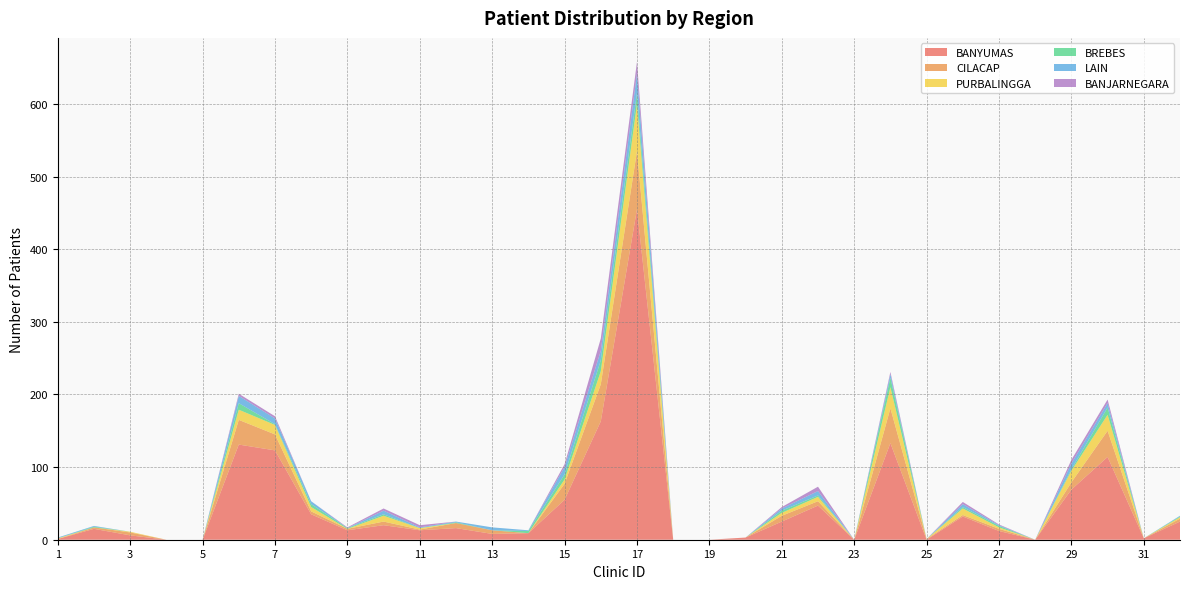

Reading left to right, what are all the values shown in this chart?

BANYUMAS: 1=1	2=15	3=6	4=0	5=0	6=131	7=123	8=35	9=13	10=20	11=13	12=16	13=8	14=9	15=55	16=163	17=455	18=0	19=0	20=3	21=25	22=47	23=0	24=133	25=0	26=32	27=12	28=0	29=69	30=114	31=2	32=25
CILACAP: 1=0	2=2	3=4	4=0	5=0	6=34	7=22	8=4	9=2	10=5	11=1	12=7	13=5	14=0	15=22	16=51	17=80	18=0	19=0	20=0	21=8	22=6	23=0	24=48	25=1	26=2	27=3	28=0	29=10	30=36	31=0	32=4
PURBALINGGA: 1=1	2=0	3=1	4=0	5=0	6=14	7=13	8=6	9=0	10=8	11=2	12=0	13=0	14=0	15=6	16=18	17=65	18=0	19=0	20=0	21=4	22=6	23=0	24=29	25=0	26=9	27=2	28=0	29=16	30=22	31=0	32=2
BREBES: 1=0	2=1	3=0	4=0	5=0	6=9	7=1	8=4	9=1	10=2	11=0	12=1	13=0	14=3	15=7	16=15	17=15	18=0	19=0	20=0	21=3	22=2	23=0	24=13	25=0	26=2	27=2	28=0	29=2	30=10	31=0	32=1
LAIN: 1=1	2=1	3=0	4=0	5=0	6=10	7=8	8=4	9=0	10=5	11=1	12=1	13=4	14=1	15=10	16=13	17=27	18=0	19=0	20=0	21=3	22=6	23=0	24=5	25=0	26=4	27=1	28=0	29=8	30=6	31=0	32=1
BANJARNEGARA: 1=0	2=0	3=0	4=0	5=0	6=3	7=3	8=0	9=1	10=3	11=3	12=0	13=0	14=0	15=4	16=17	17=16	18=0	19=0	20=0	21=2	22=6	23=0	24=3	25=0	26=3	27=1	28=0	29=5	30=5	31=0	32=0